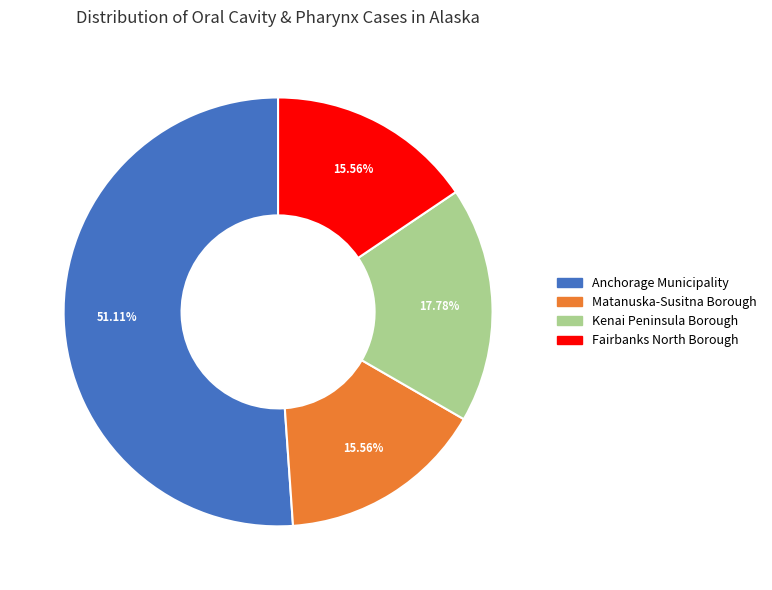

What is the ratio of the value at Anchorage Municipality to the value at Fairbanks North Borough?

3.3